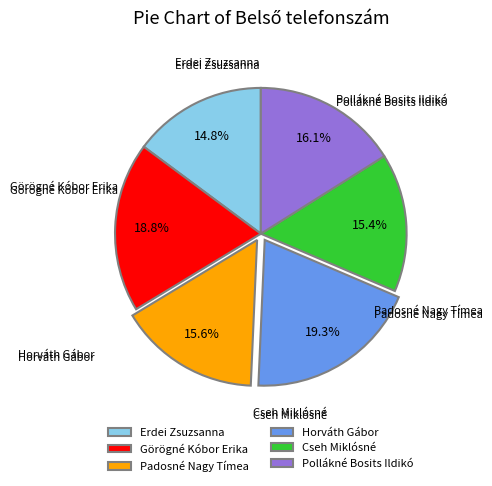

What is the change in value from Padosné Nagy Tímea to Cseh Miklósné?

-6